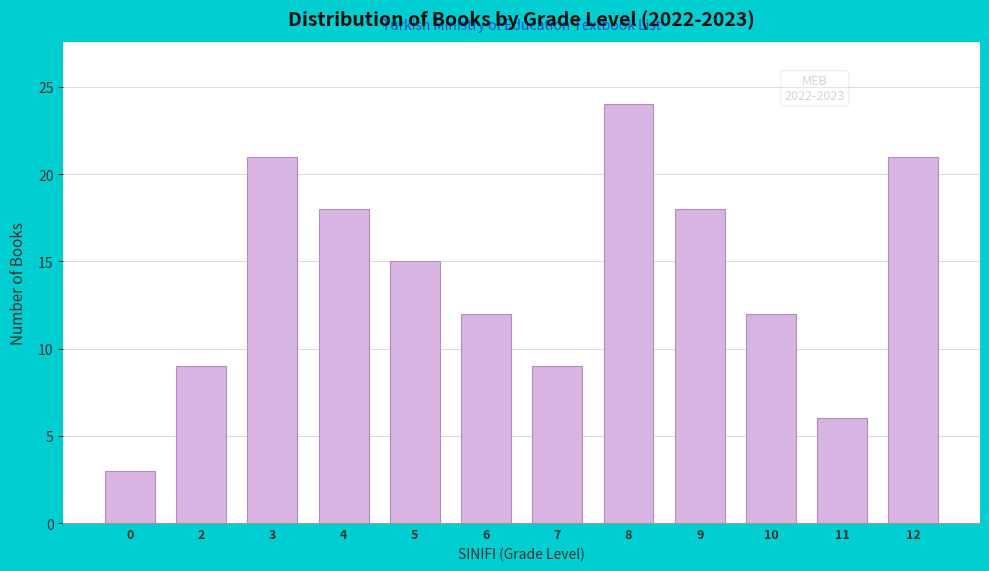

Reading left to right, extract all data points from this chart.

0=3	2=9	3=21	4=18	5=15	6=12	7=9	8=24	9=18	10=12	11=6	12=21